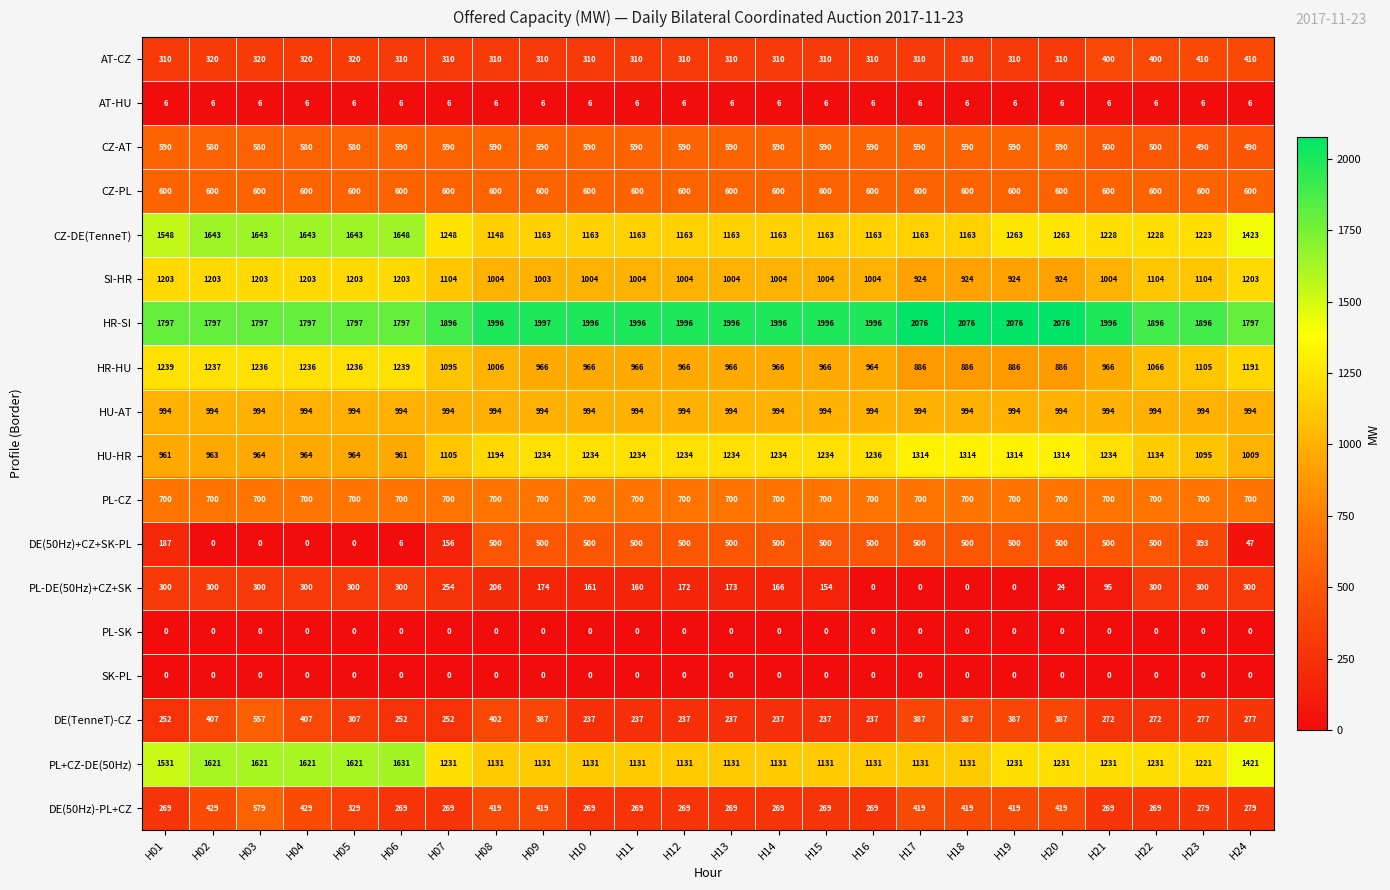

Which series has the largest total across all categories?

HR-SI